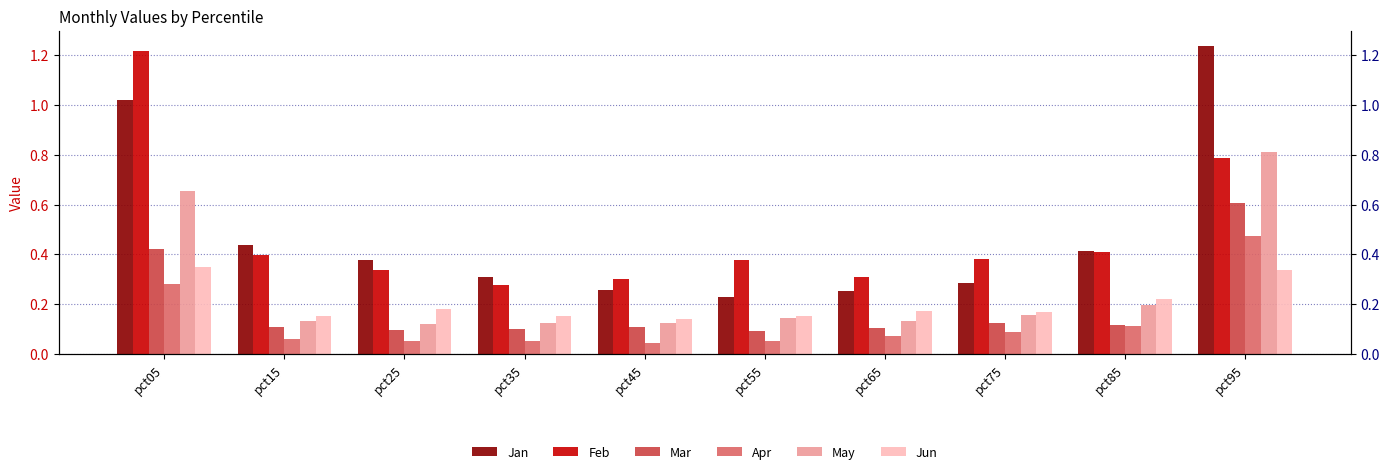

At how many categories does at least one series exceed 1?

2